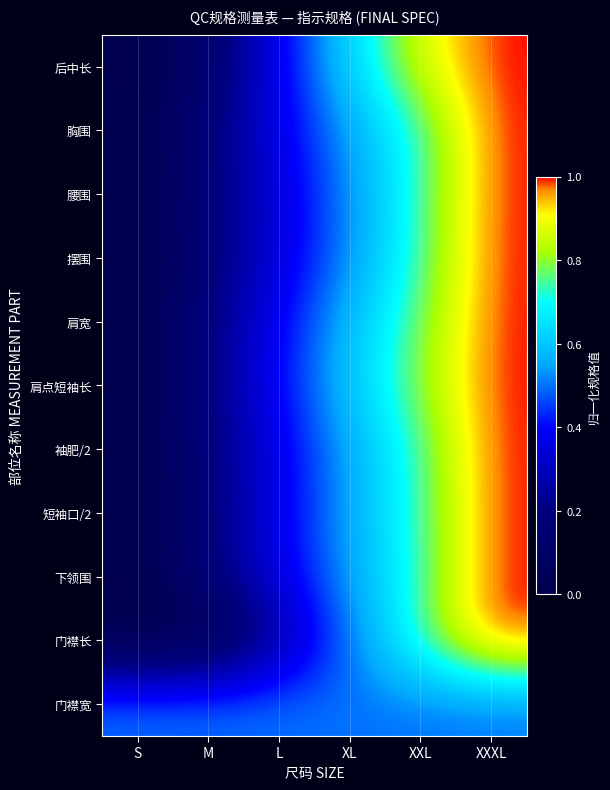

Between M and L, which series saw the biggest shift?

后中长